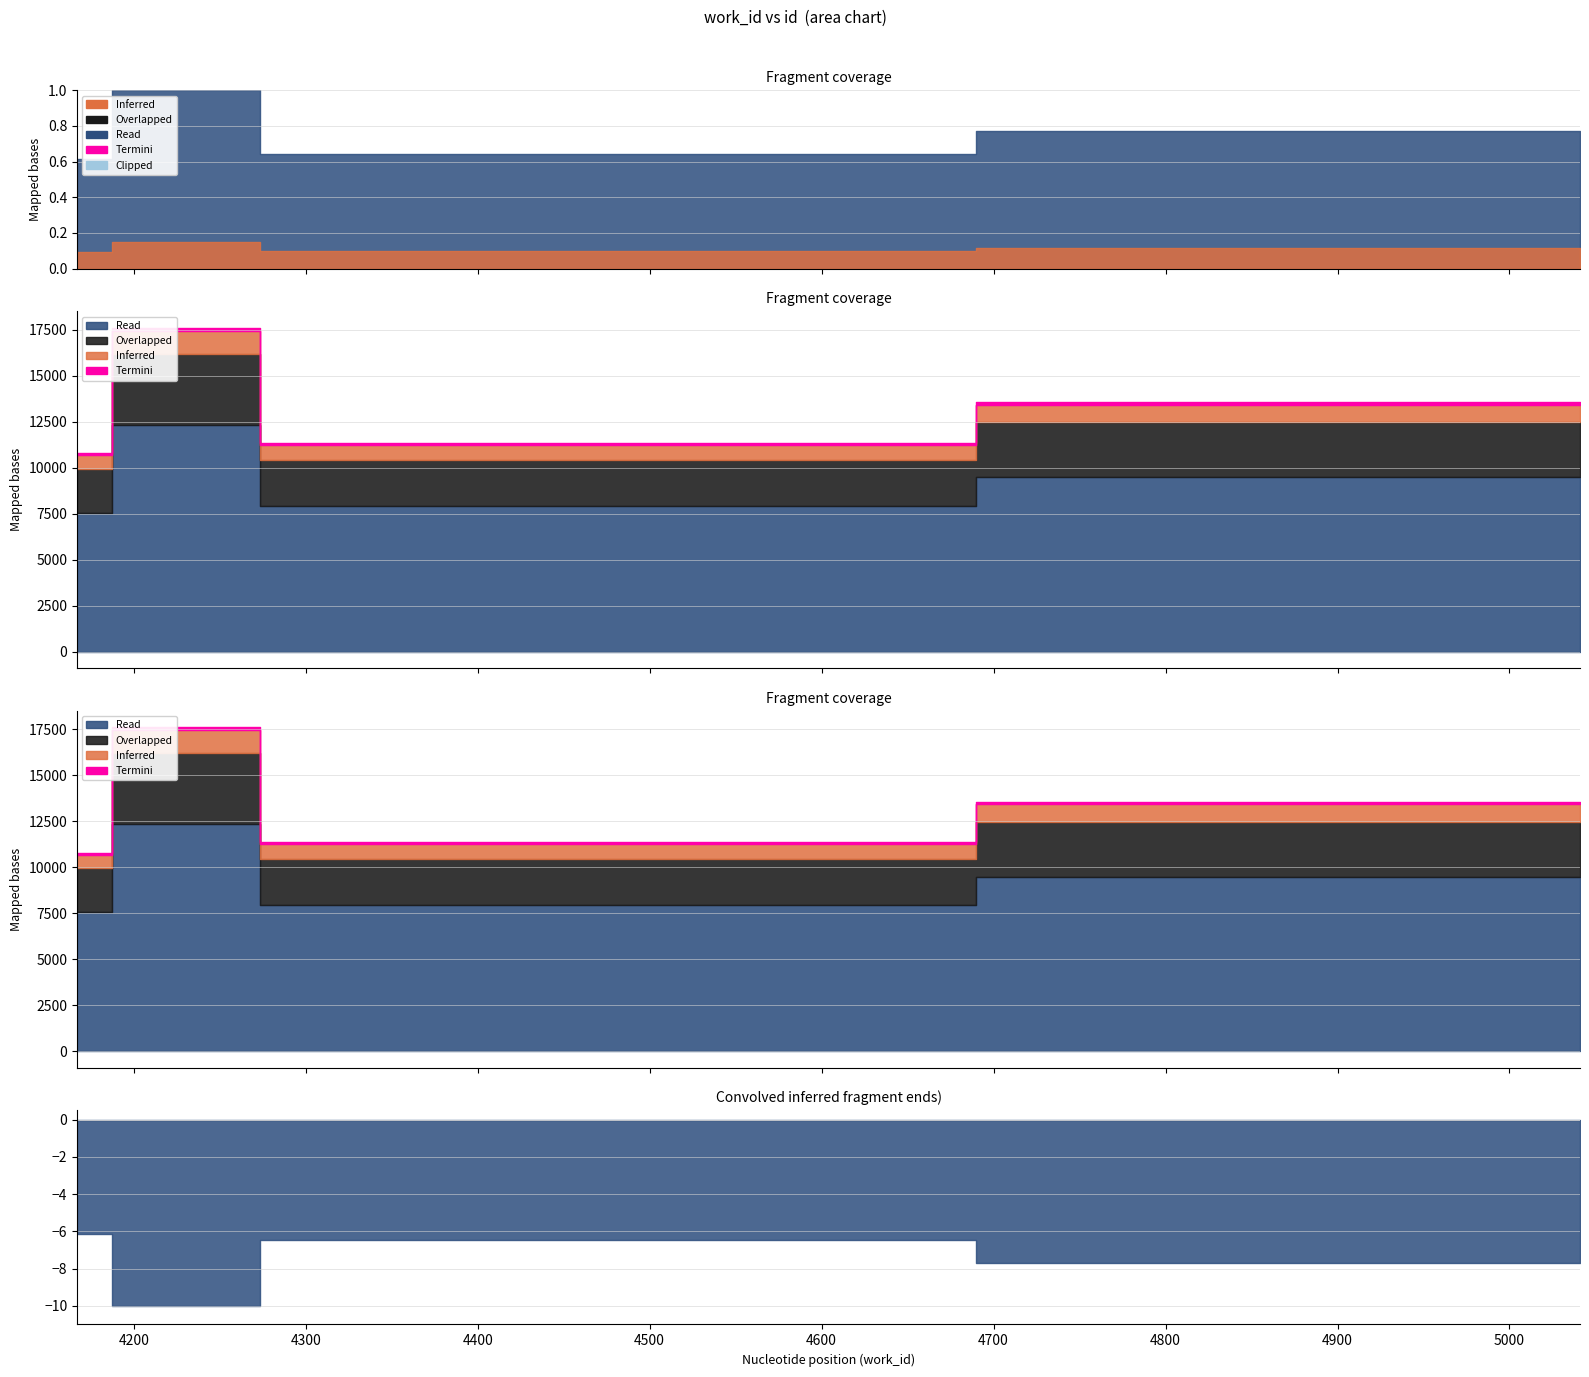

Which has a higher value, 4339 or 4167?

4339